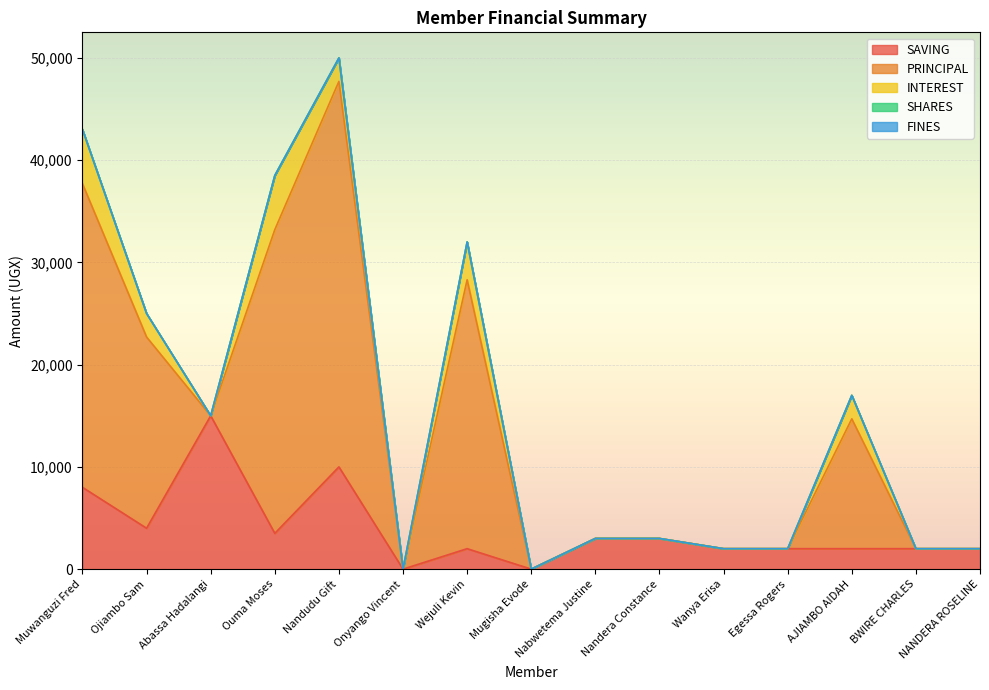

True or false: SAVING and INTEREST intersect in this chart.

True